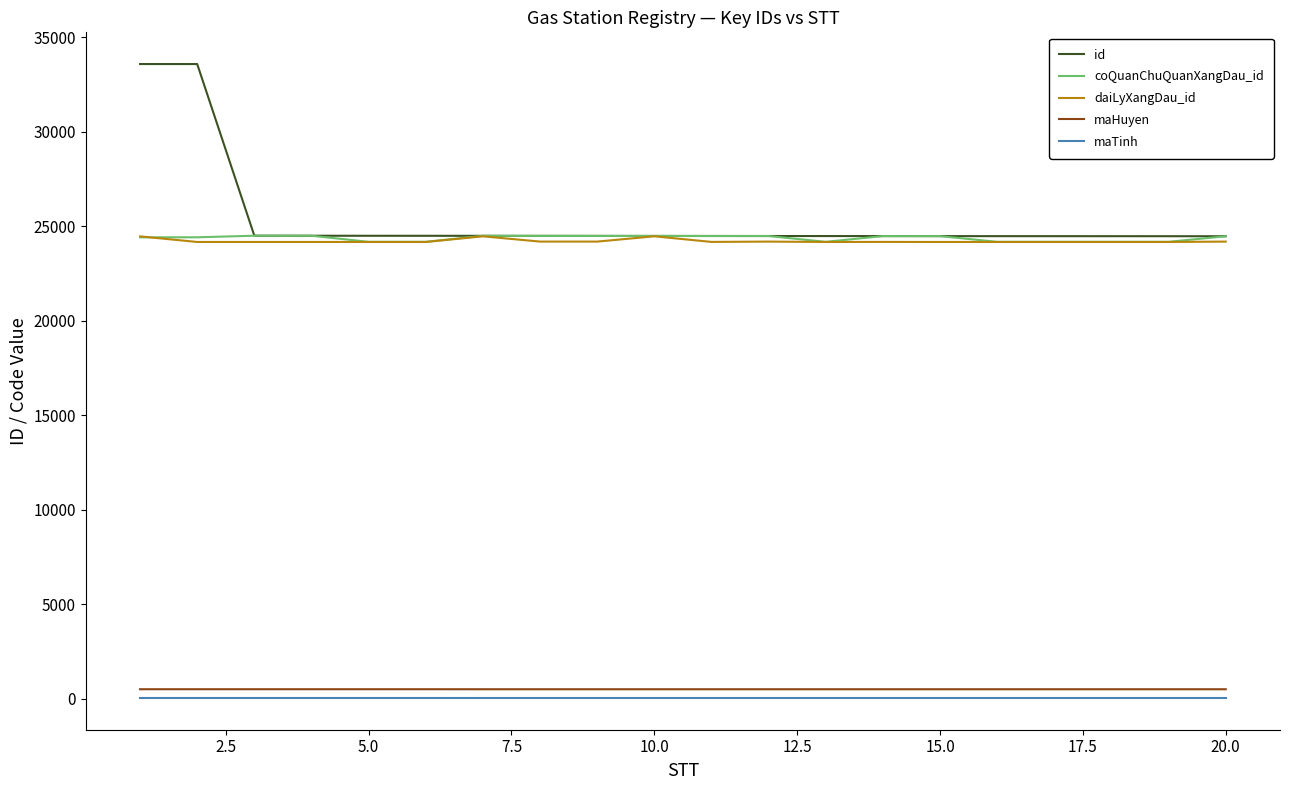

How many lines are shown in the chart?

5